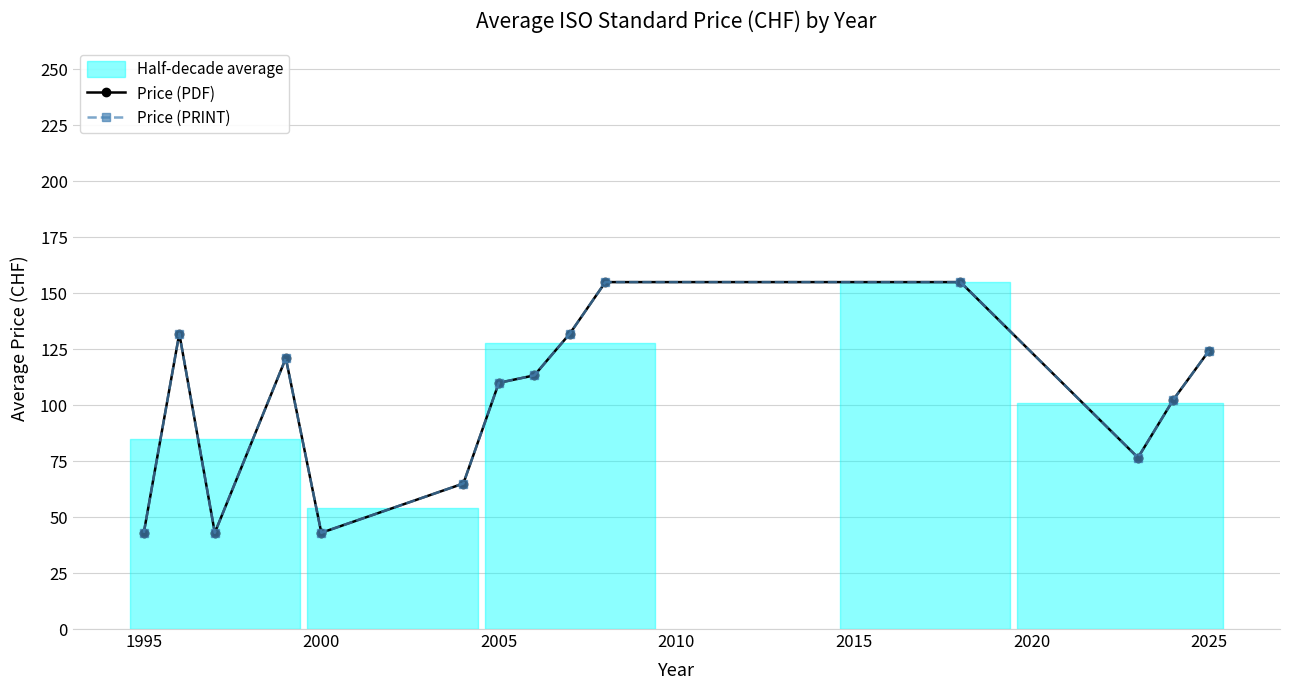

True or false: Price (PDF) and Price (PRINT) cross at least once.

False